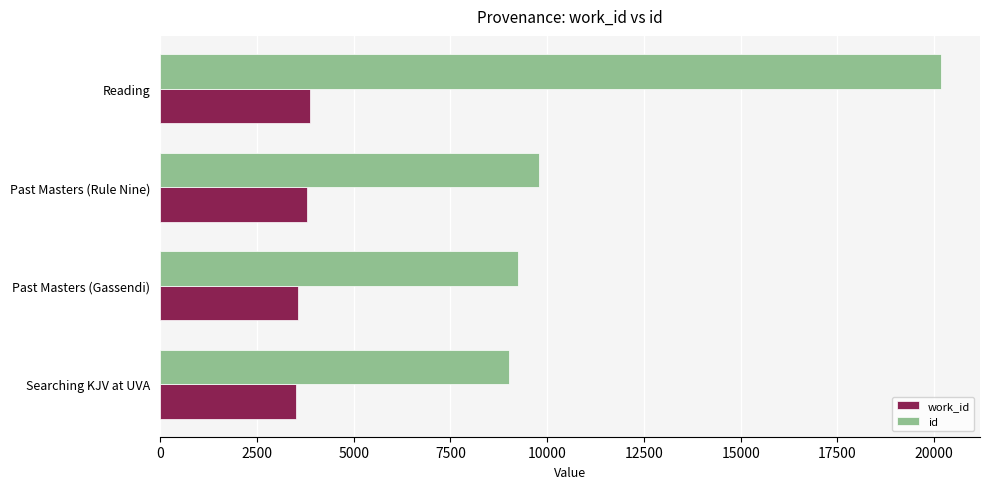

Rank the series by their average value, from highest to lowest.

id, work_id